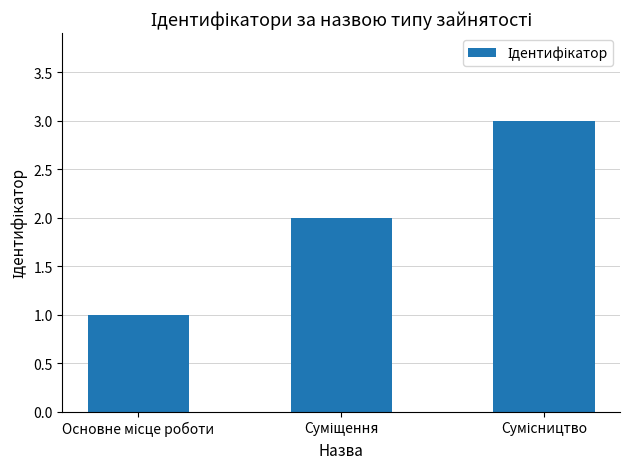

Are the bars horizontal?

No